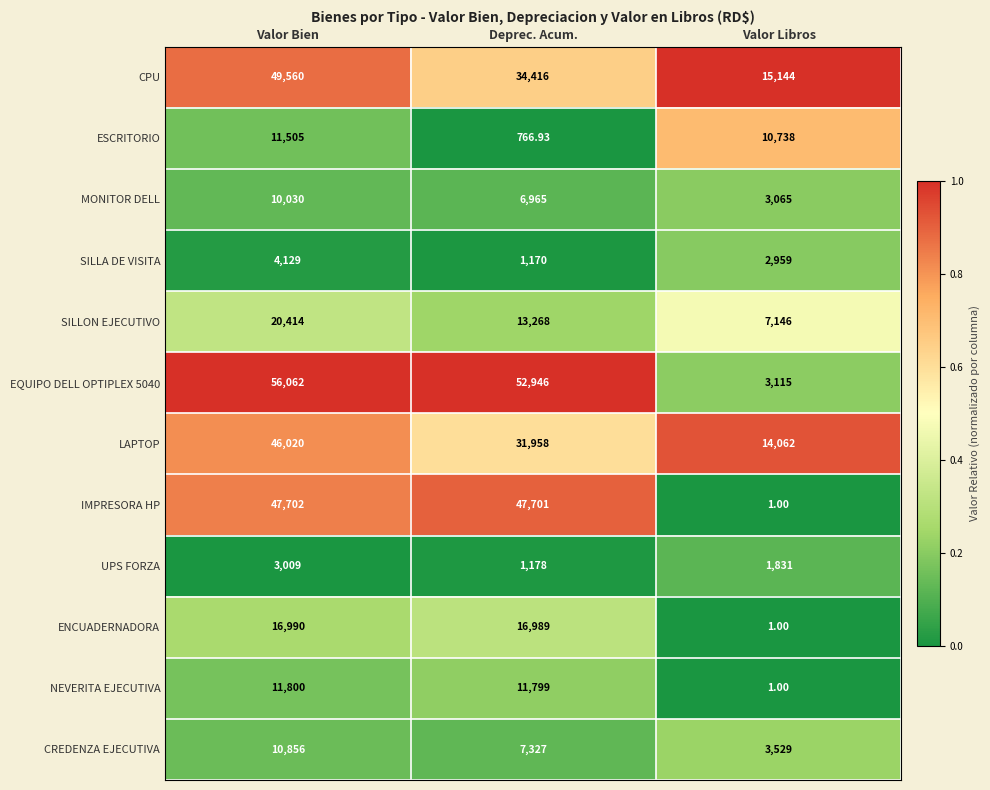

At which category is the sum across all series the highest?

Valor Bien